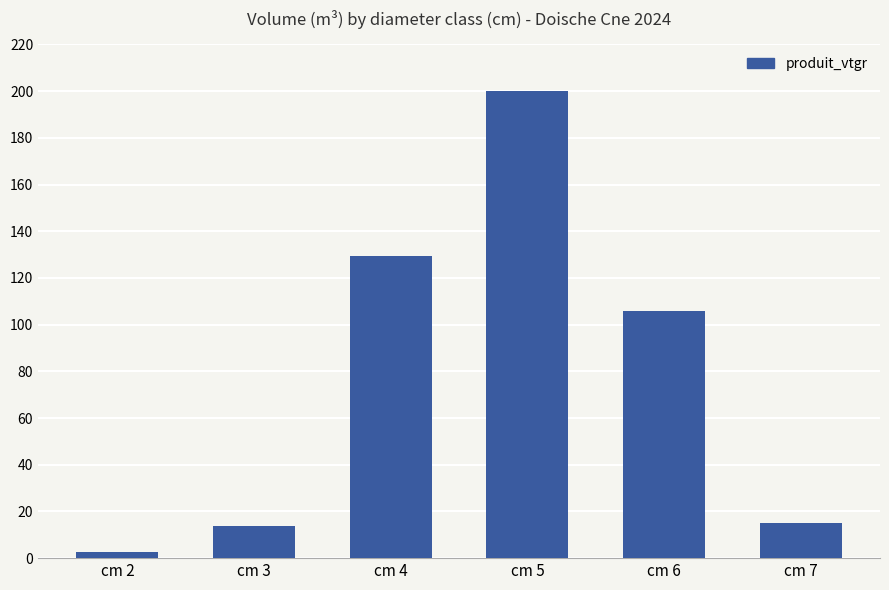

What value does the data have at cm 2?

2.5